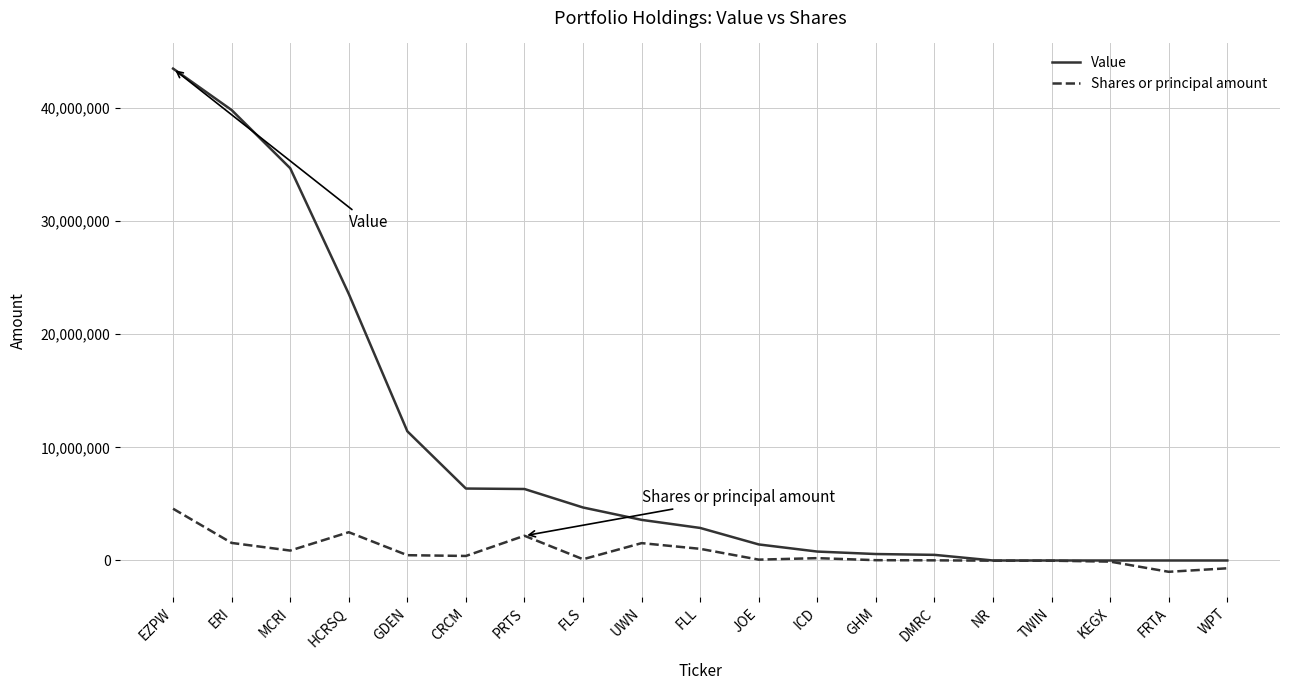

Which category has the highest value across all series?

EZPW